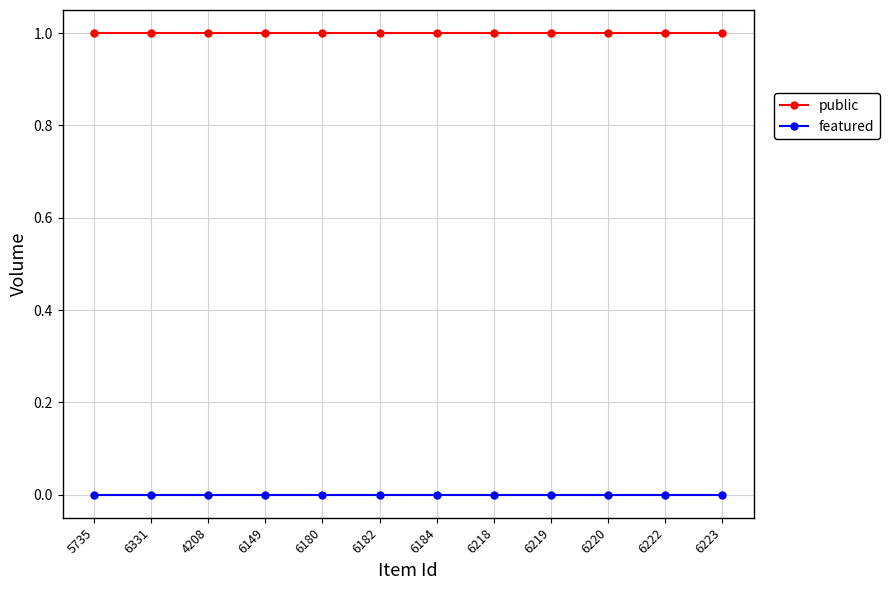

True or false: public has a value of 1 at 6218.

True